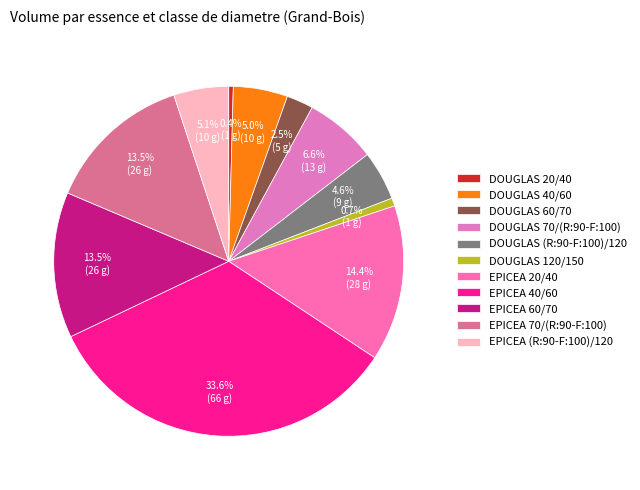

Between EPICEA (R:90-F:100)/120 and EPICEA 40/60, which is larger?

EPICEA 40/60